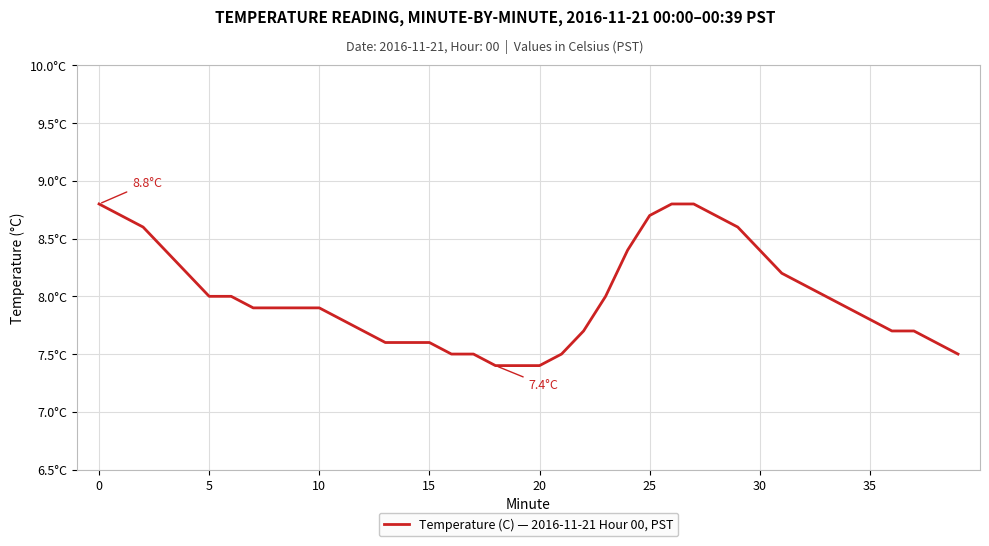

Does the chart have visible grid lines?

Yes